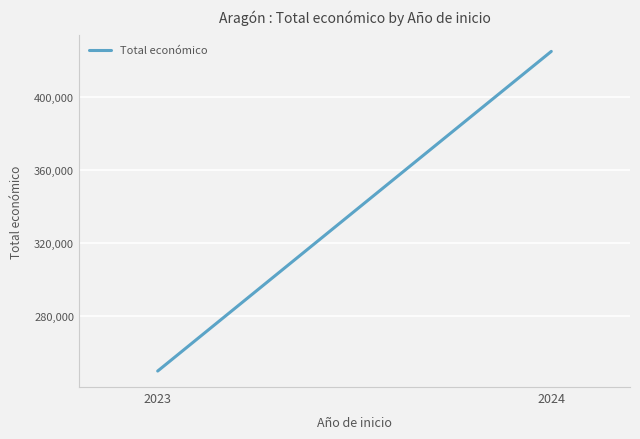

What is the maximum value shown in the chart?

424720